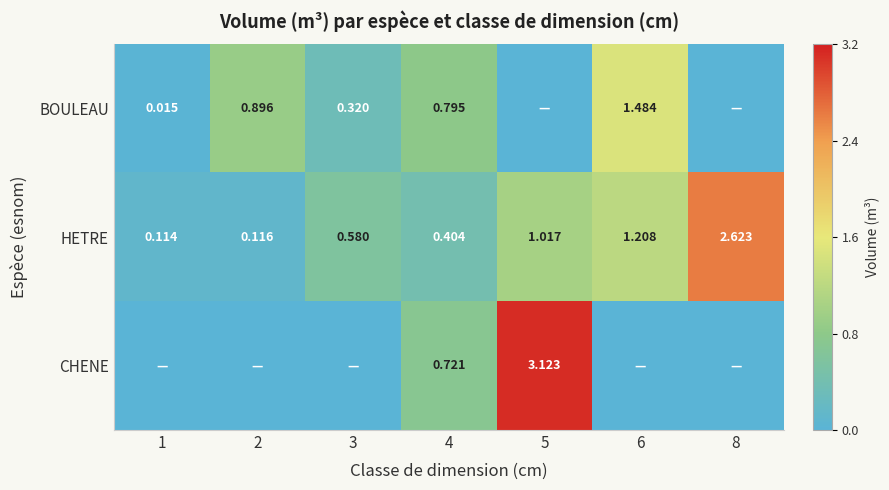

At 4, list the series in order from largest to smallest.

BOULEAU, CHENE, HETRE